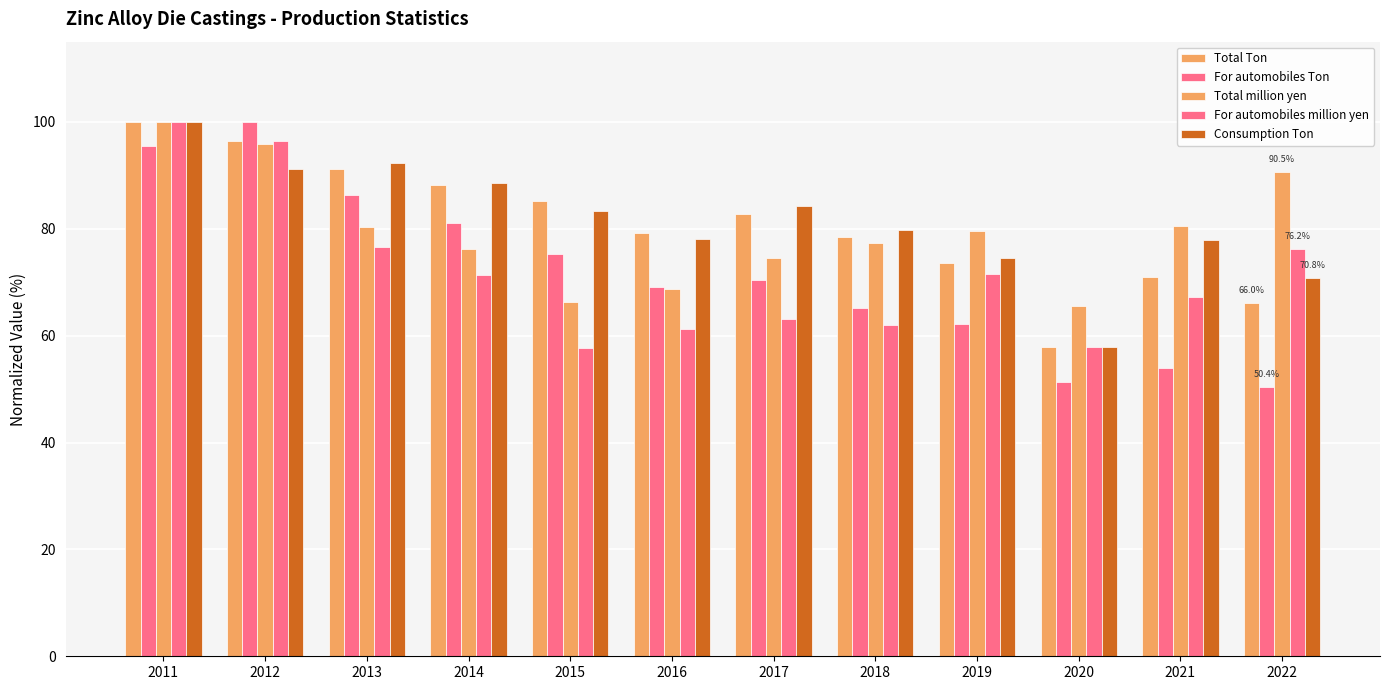

How many bars are there in each group?

5